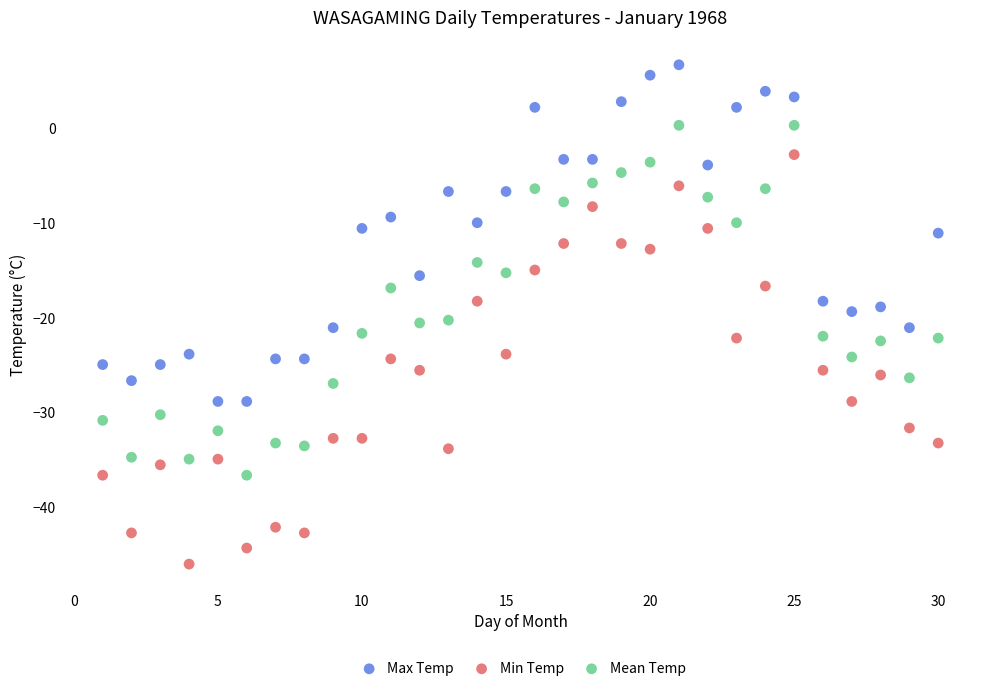

Which series reaches the minimum Y coordinate?

Min Temp